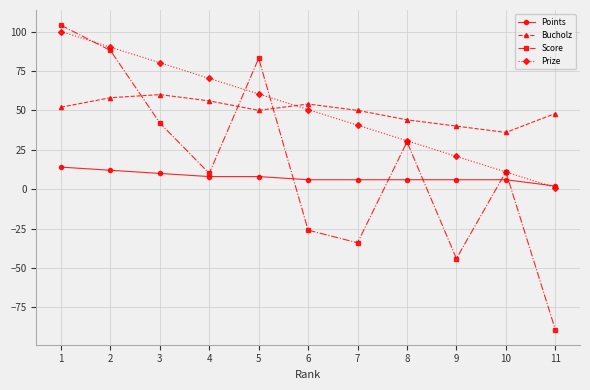

What is the sum of all Prize values?

555.5